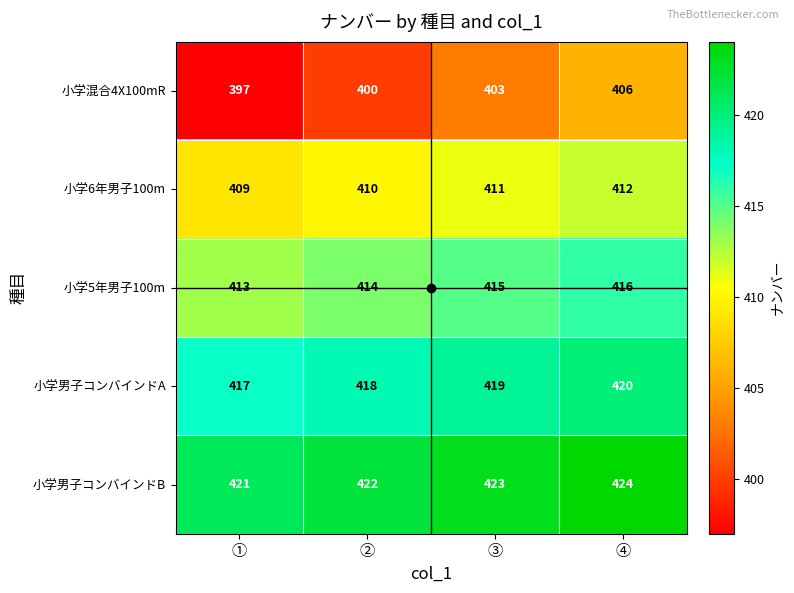

At which category is the sum across all series the highest?

④